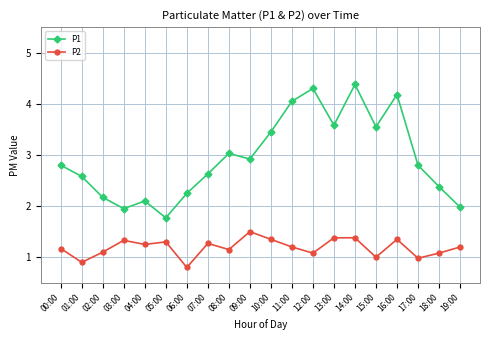

What is the sum of all P2 values?

23.8